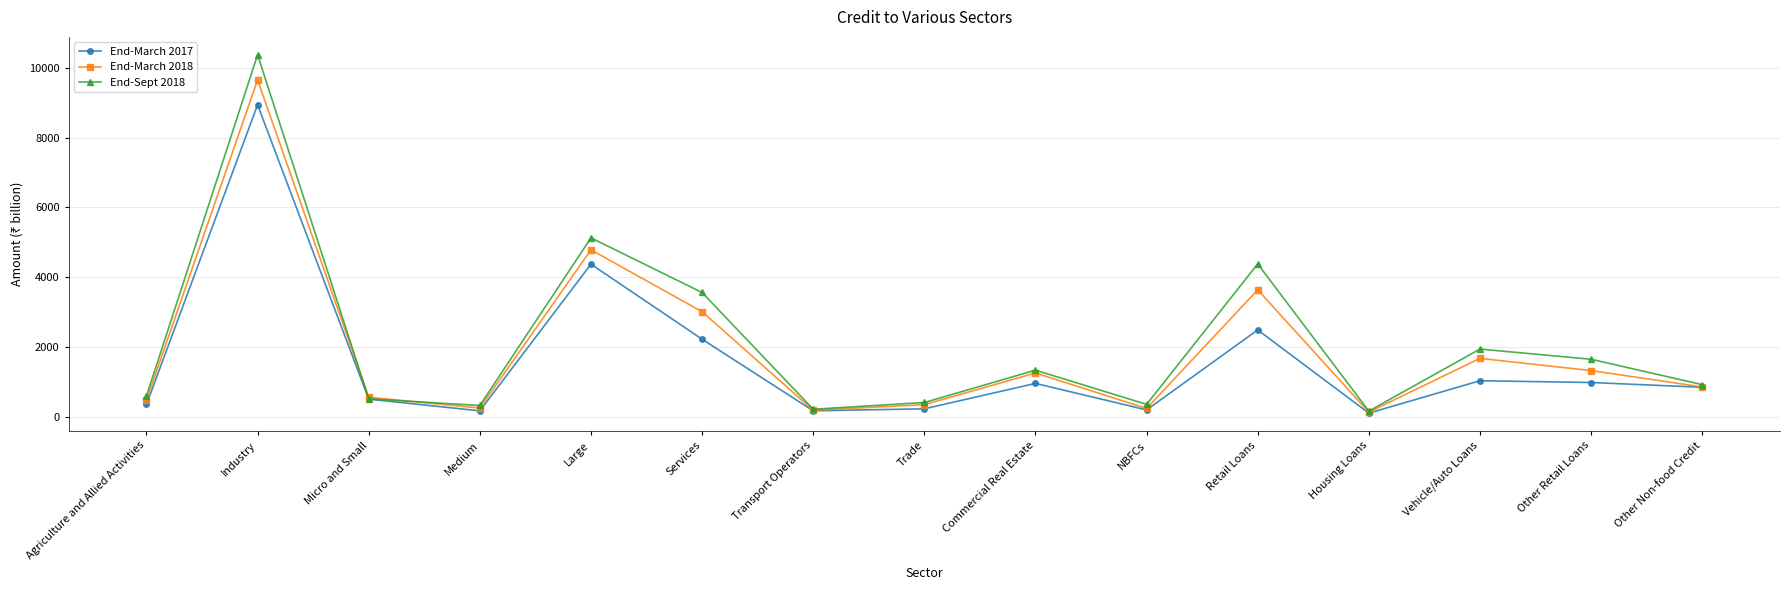

What is the difference between the highest and lowest values at Other Retail Loans?

666